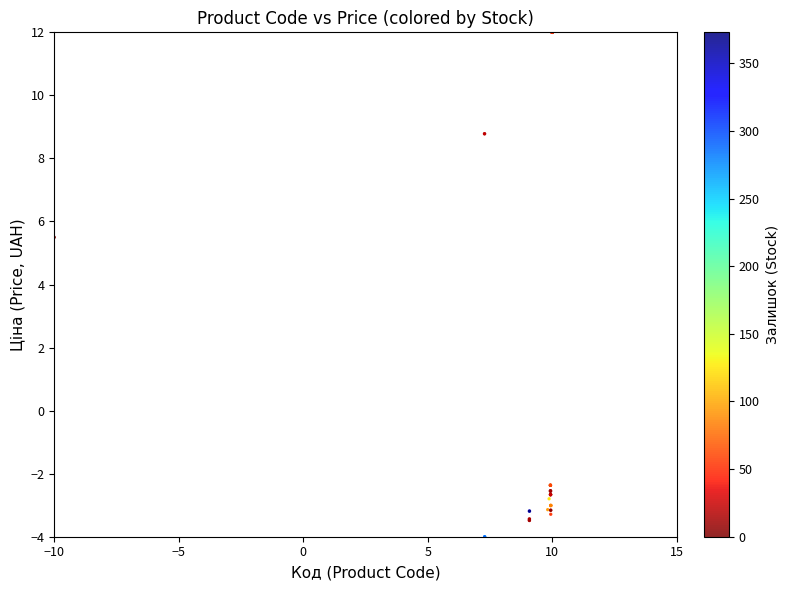

What Y value in the scatter plot is closest to 4?

5.5